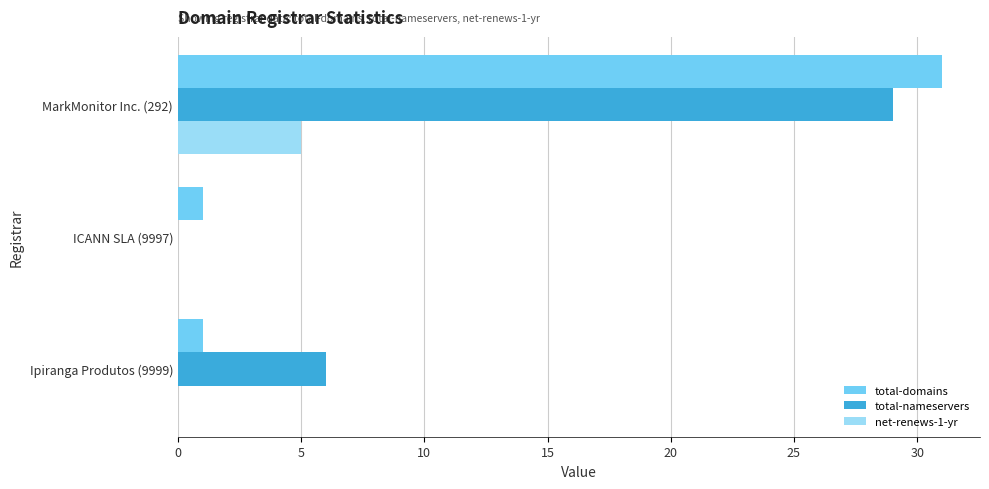

Which category has the highest value in the net-renews-1-yr series?

MarkMonitor Inc. (292)